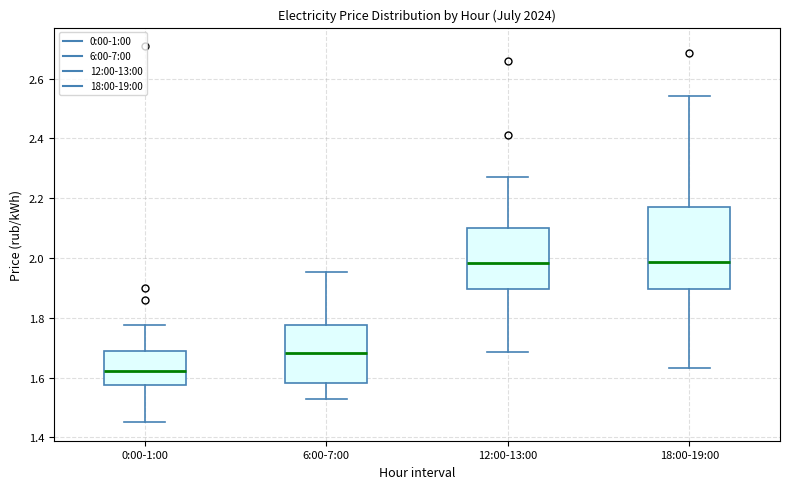

Where is the lower edge of the box for 0:00-1:00 on the y-axis? The values are not printed on the chart, so give them approximately, as read against the axis.

1.58